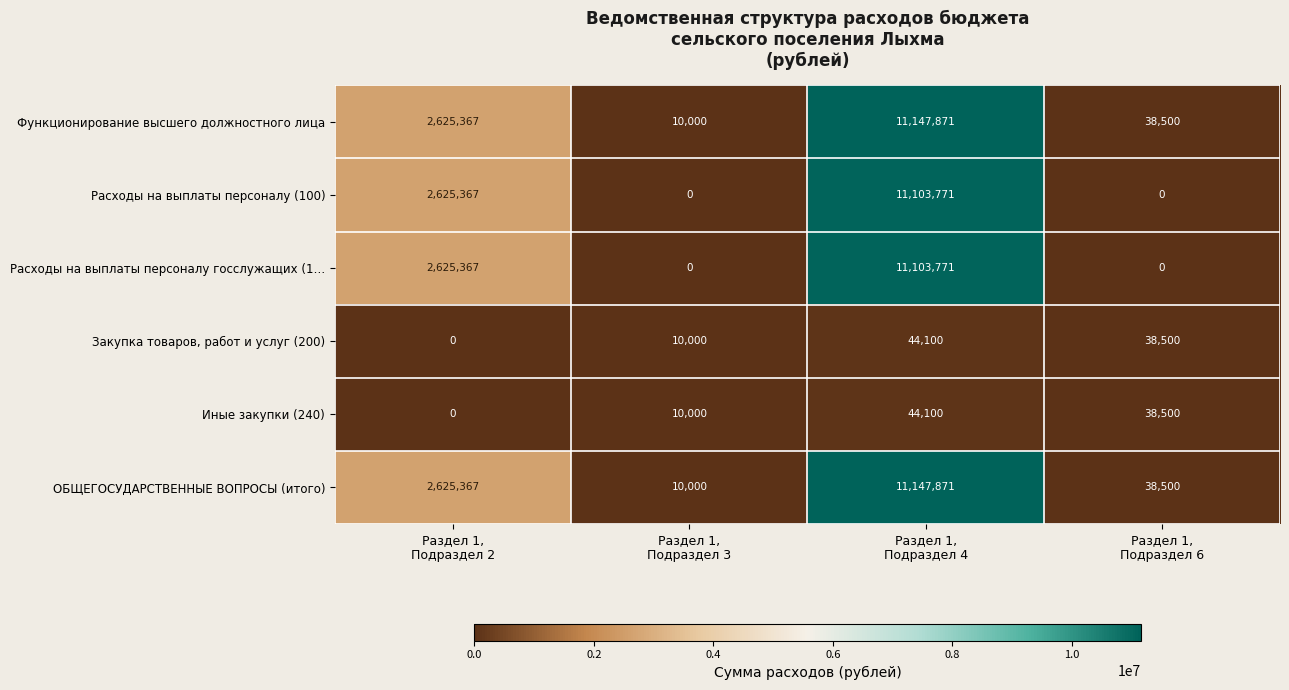

What is the difference between the maximum and minimum values in the ОБЩЕГОСУДАРСТВЕННЫЕ ВОПРОСЫ (итого) series?

11137871